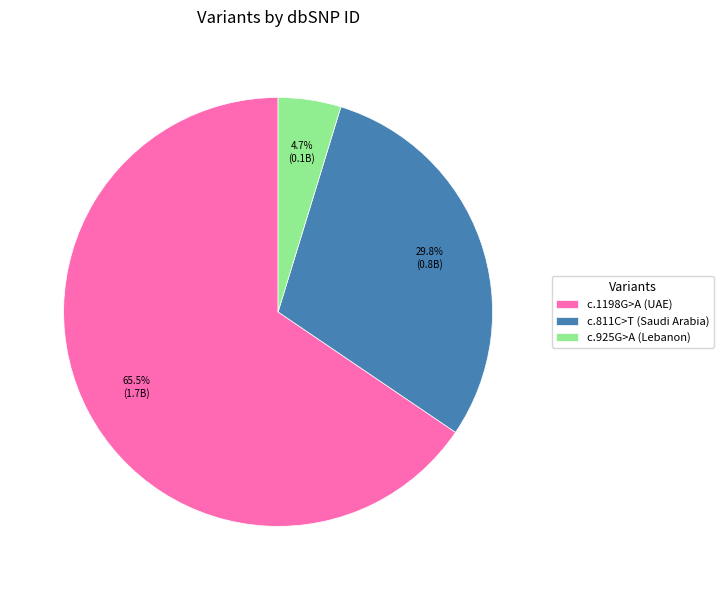

What is the smallest slice in the pie chart?

c.925G>A (Lebanon)